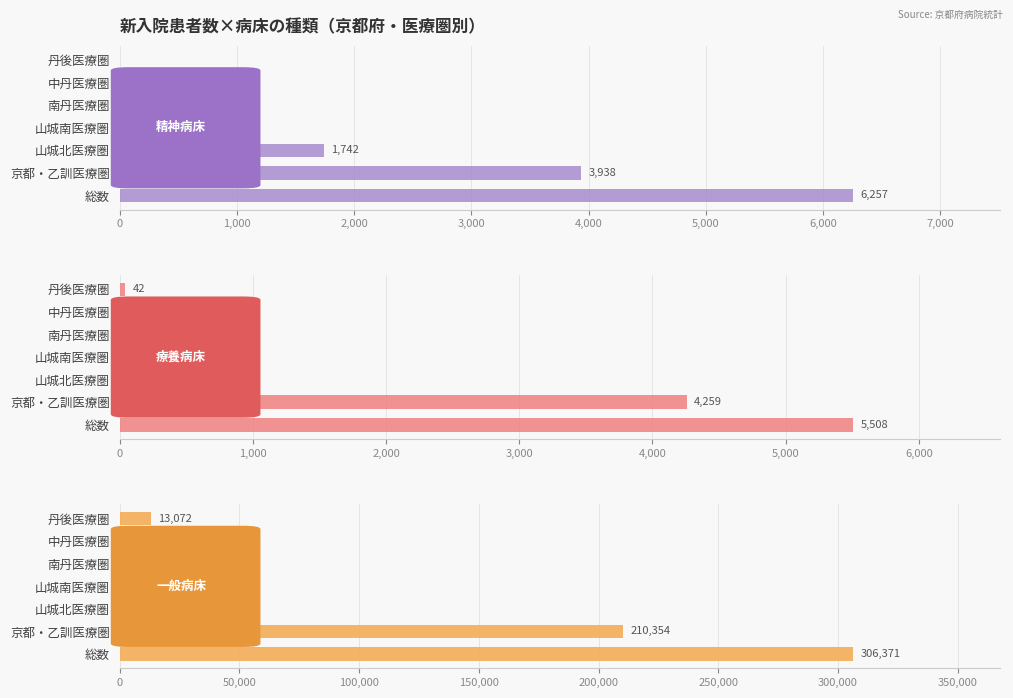

What is the value of the 療養病床 bar at the 1st from the left?

5508